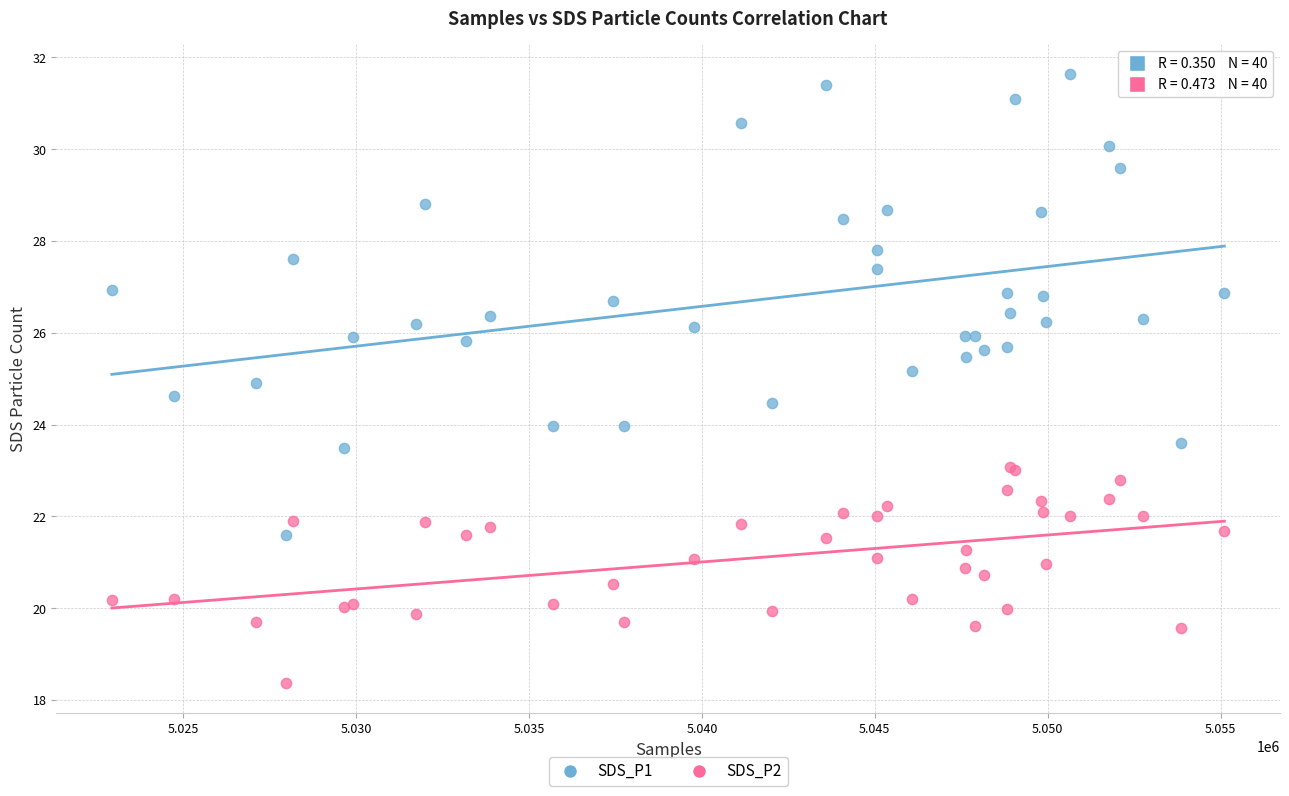

Which series reaches the minimum Y coordinate?

SDS_P2